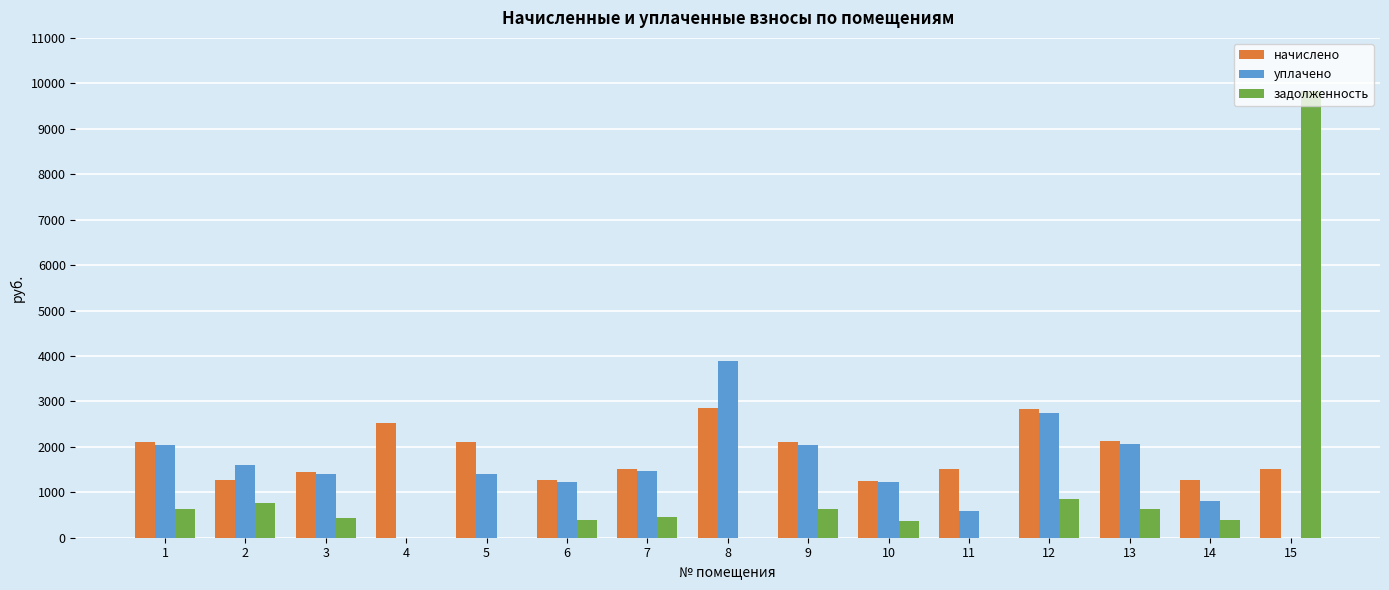

How many groups of bars are there?

15